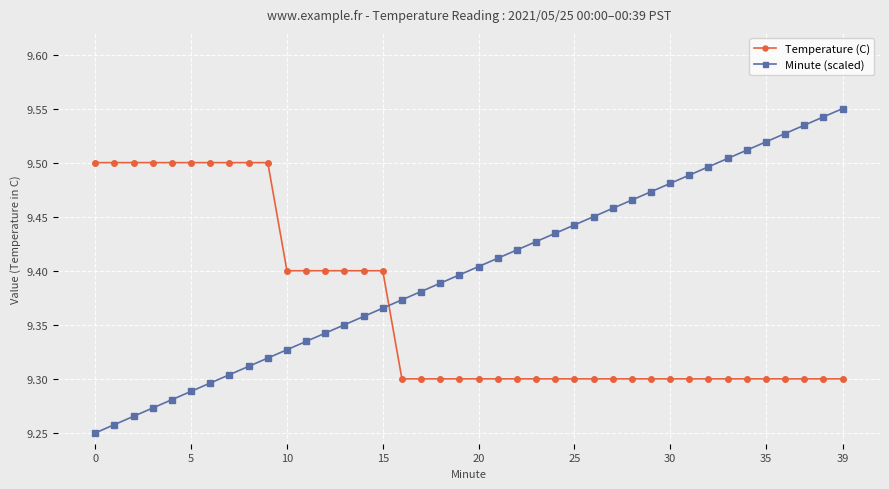

Which series has the largest range (max minus min)?

Minute (scaled)